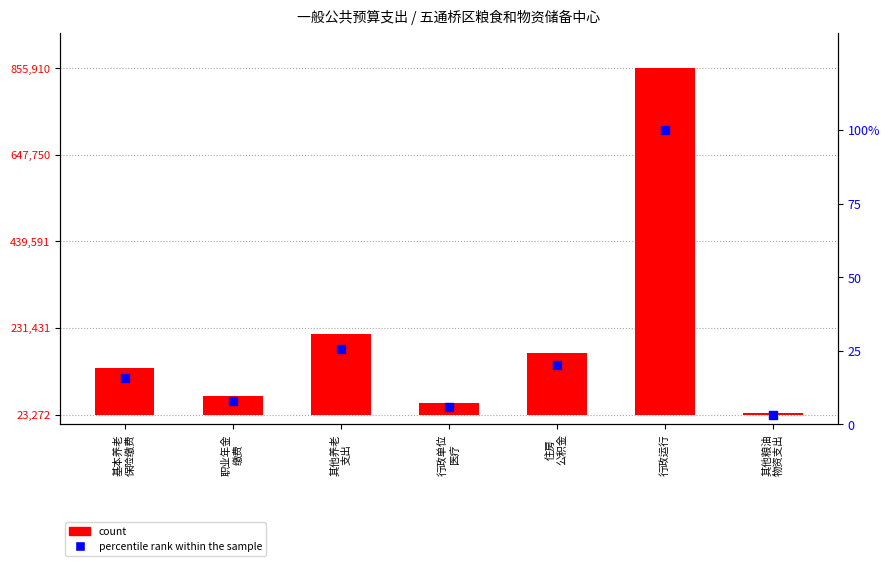

Which series has the largest total across all categories?

count